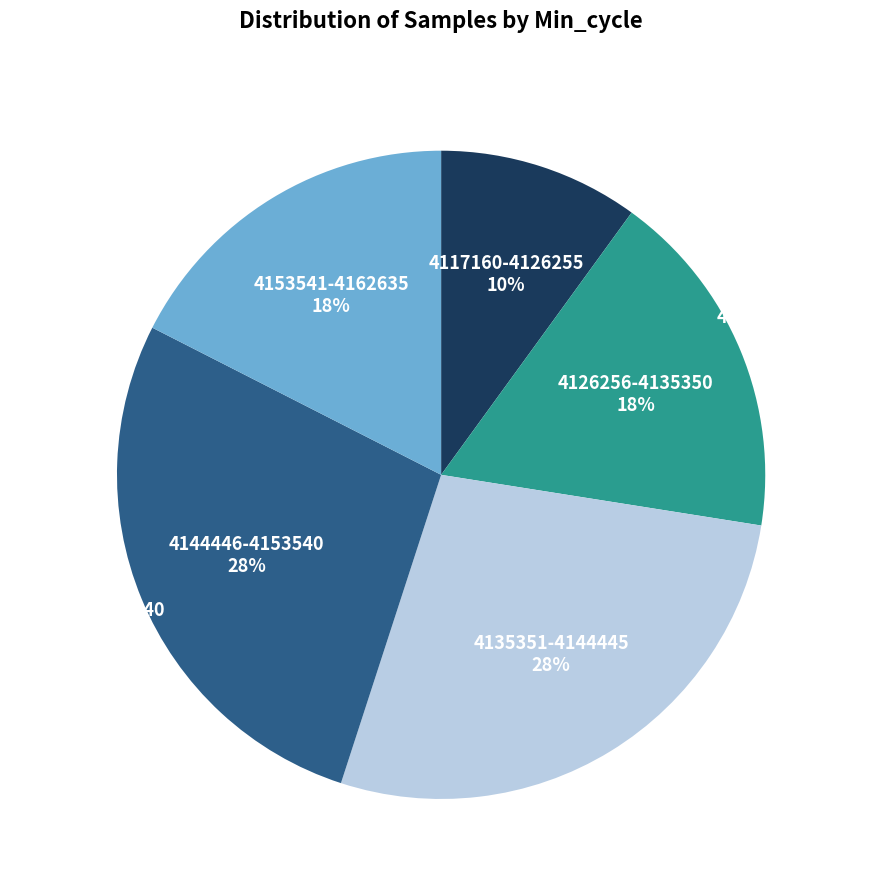

True or false: 18 accounts for 1% of the total.

False